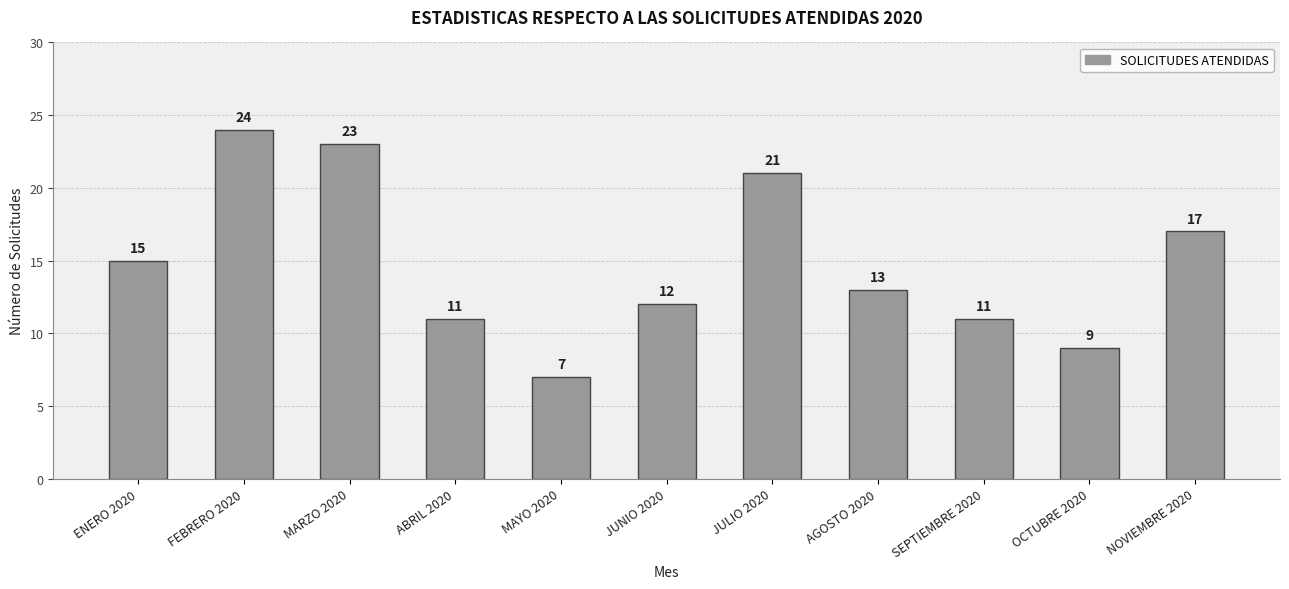

How many data points does each series have?

11